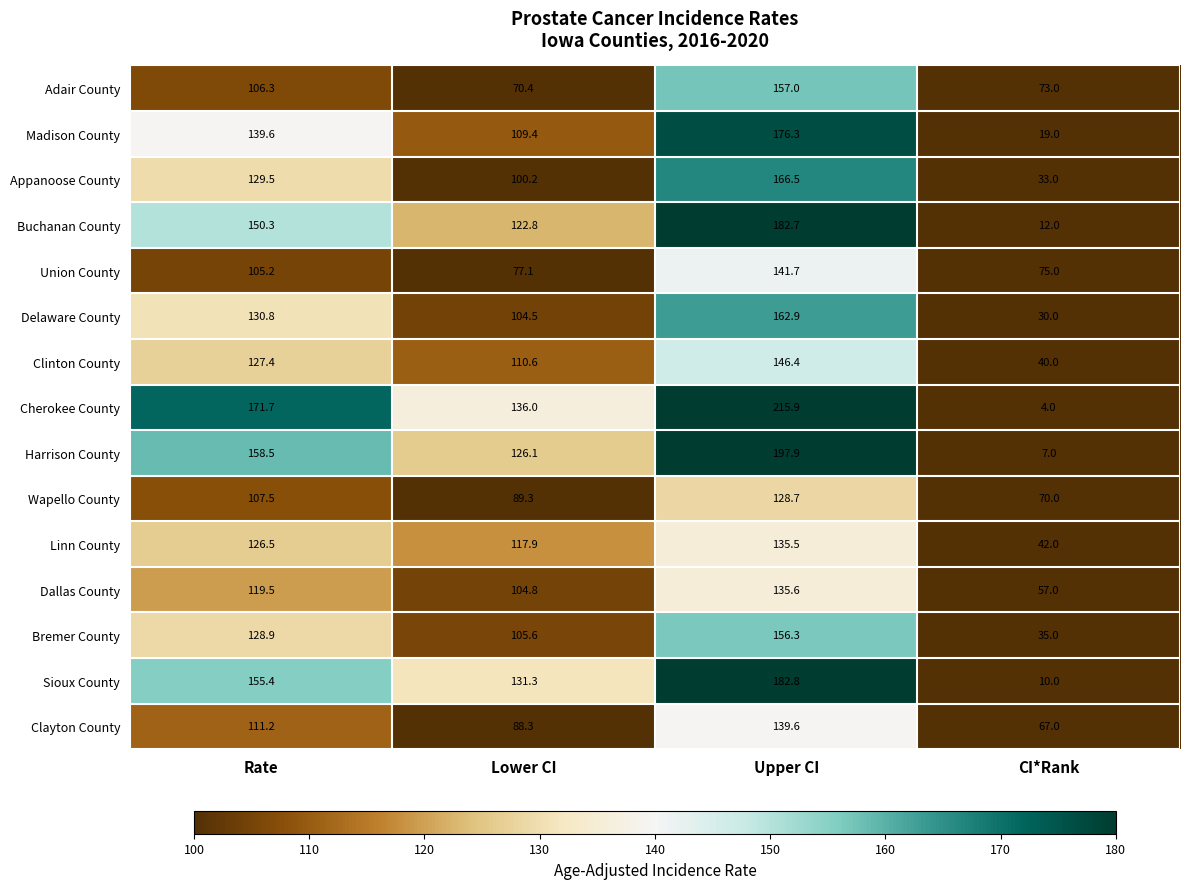

Which series has the largest range (max minus min)?

Cherokee County